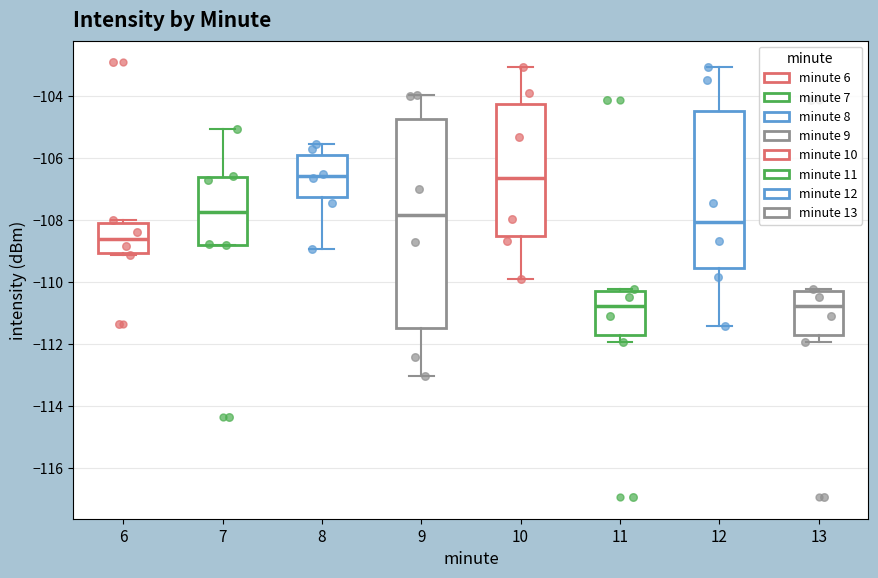

Reading left to right, transcribe this box plot: for each box, give where its median line is, the range the box spans, and where its two whiskers end, as read against the y-axis. The values are not printed on the chart, so give them approximately, as read against the axis.

6: median -108.6, box -109.0 to -108.0, whiskers -109.2 to -108.0 (just above the box's upper edge)
7: median -107.8, box -108.8 to -106.6, whiskers -108.8 to -105.0
8: median -106.6, box -107.2 to -105.8, whiskers -109.0 to -105.6
9: median -107.8, box -111.4 to -104.8, whiskers -113.0 to -104.0
10: median -106.6, box -108.6 to -104.2, whiskers -109.8 to -103.0
11: median -110.8, box -111.8 to -110.2, whiskers -112.0 to -110.2 (just above the box's upper edge)
12: median -108.0, box -109.6 to -104.4, whiskers -111.4 to -103.0
13: median -110.8, box -111.8 to -110.2, whiskers -112.0 to -110.2 (just above the box's upper edge)